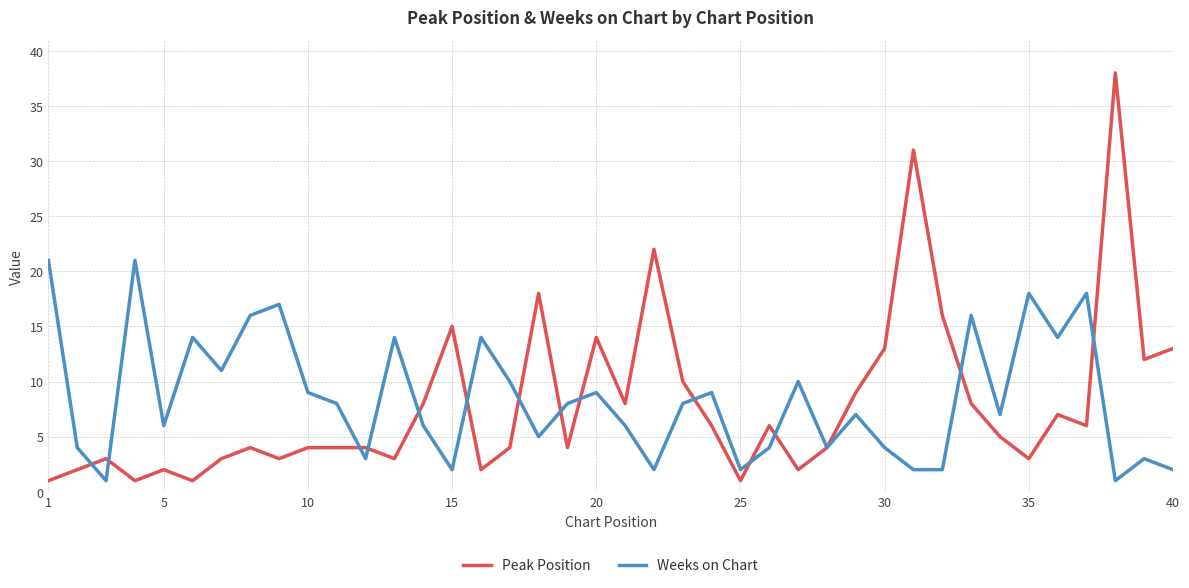

What is the maximum value shown in the chart?

38